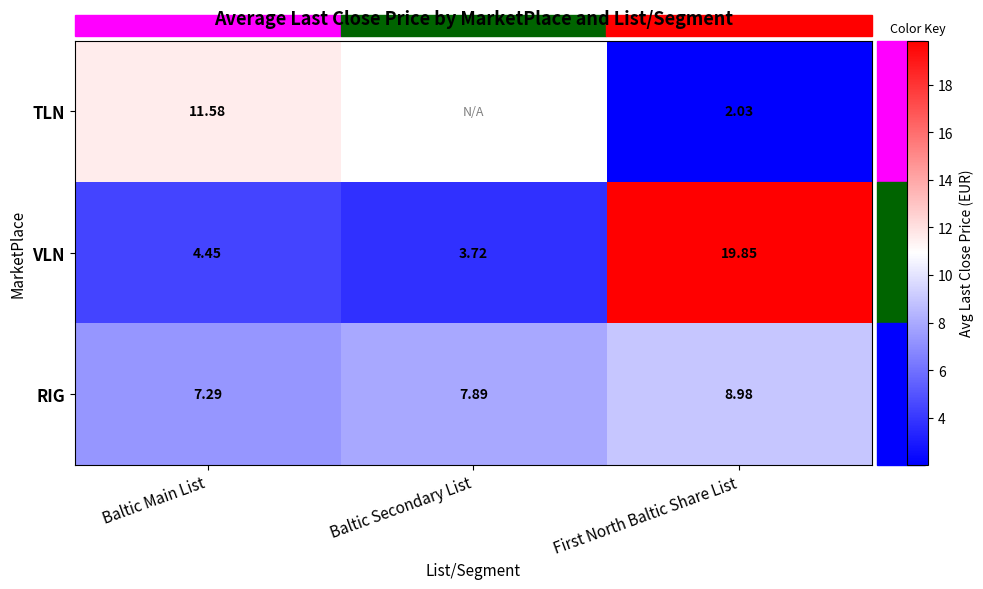

List the labels in order of RIG value, largest first.

First North Baltic Share List, Baltic Secondary List, Baltic Main List